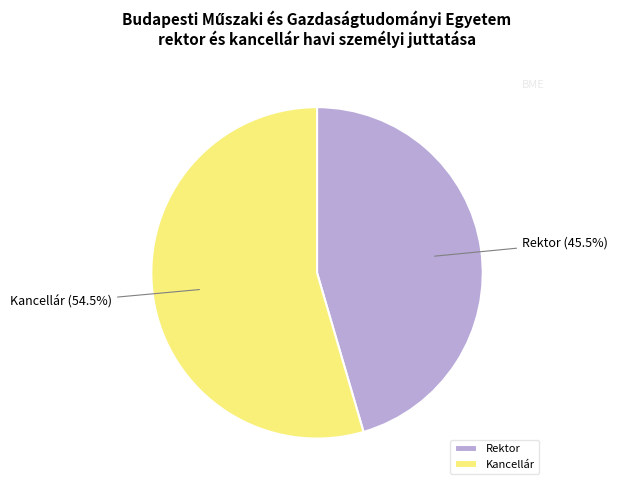

How many slices are in this pie chart?

2